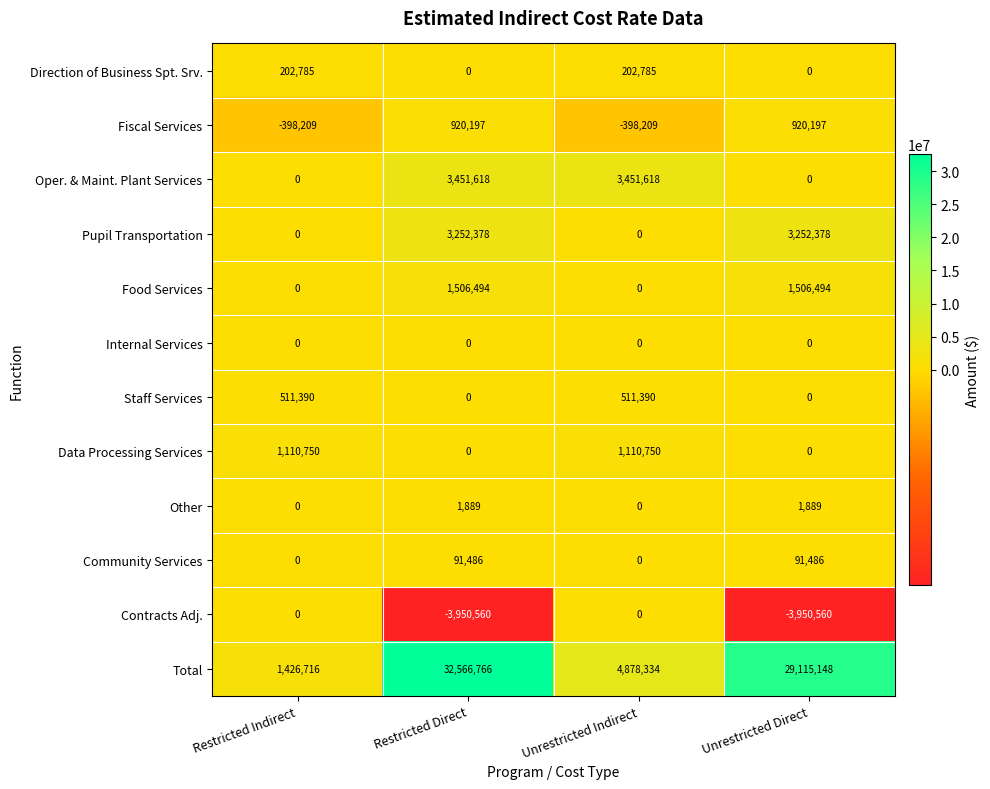

What is the sum of the Total values at Restricted Direct and Unrestricted Direct?

61681914